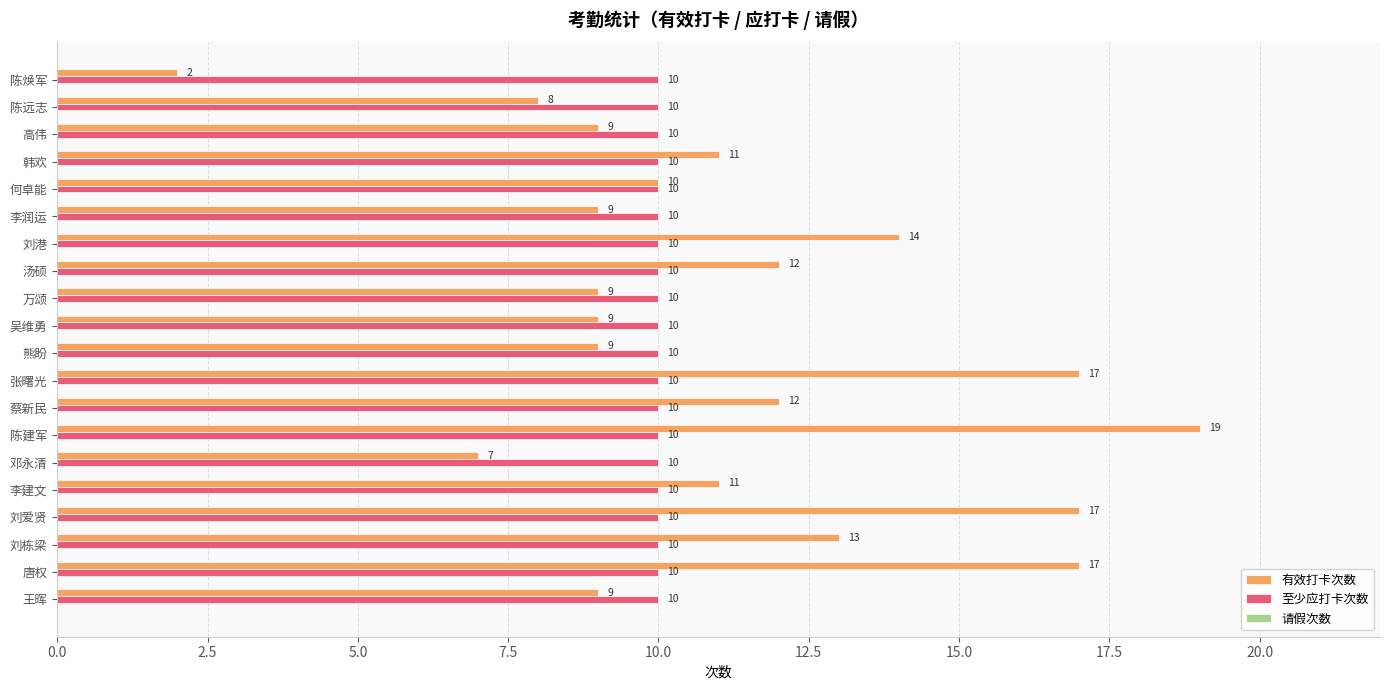

Which series has the largest range (max minus min)?

有效打卡次数